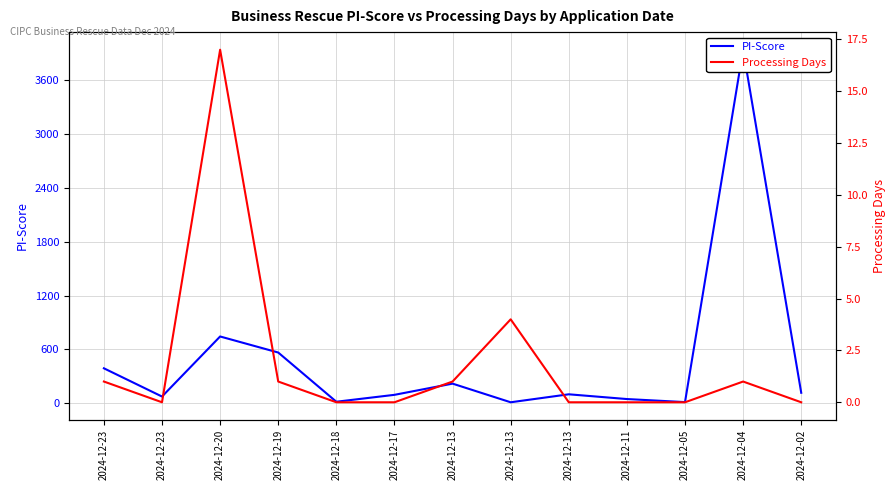

True or false: PI-Score and Processing Days intersect in this chart.

False